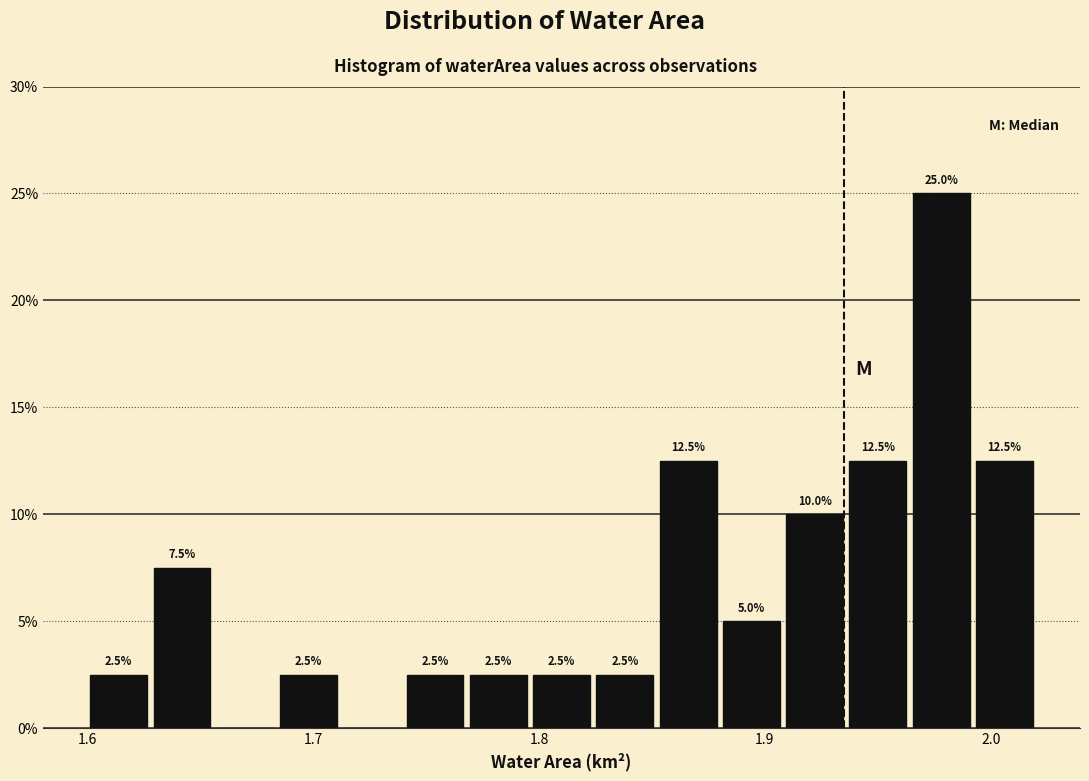

Around what value on the x-axis is the tallest bar? Give the approximate position of its centre, as read against the axis.

1.98